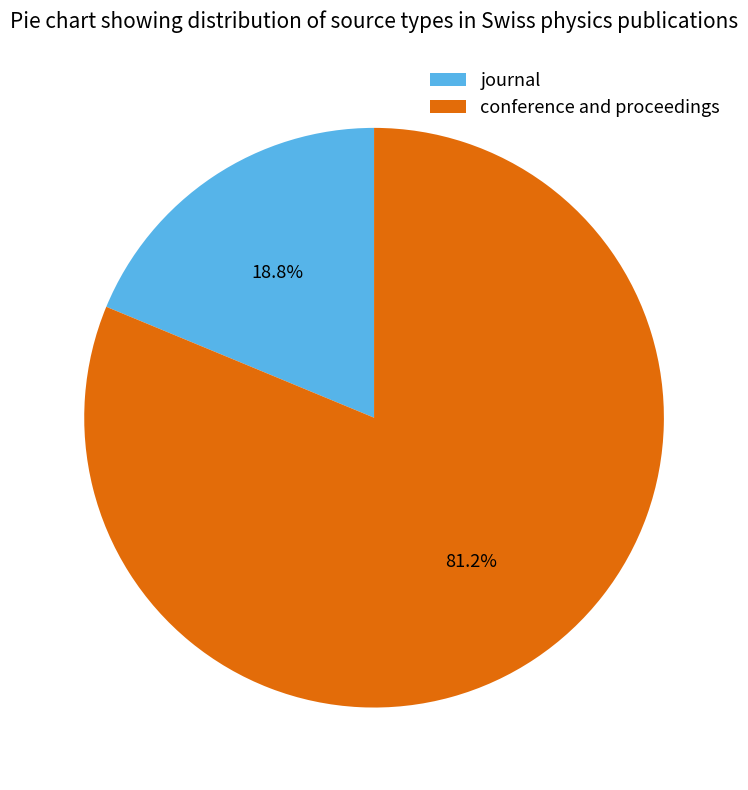

What is the smallest slice in the pie chart?

journal